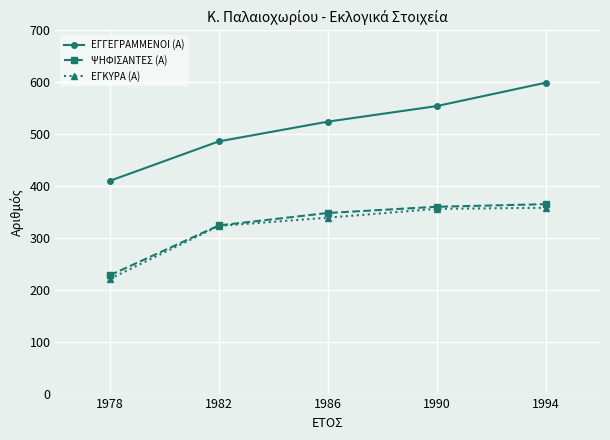

True or false: ΕΓΚΥΡΑ (Α) has more than 1 interior local peaks.

False